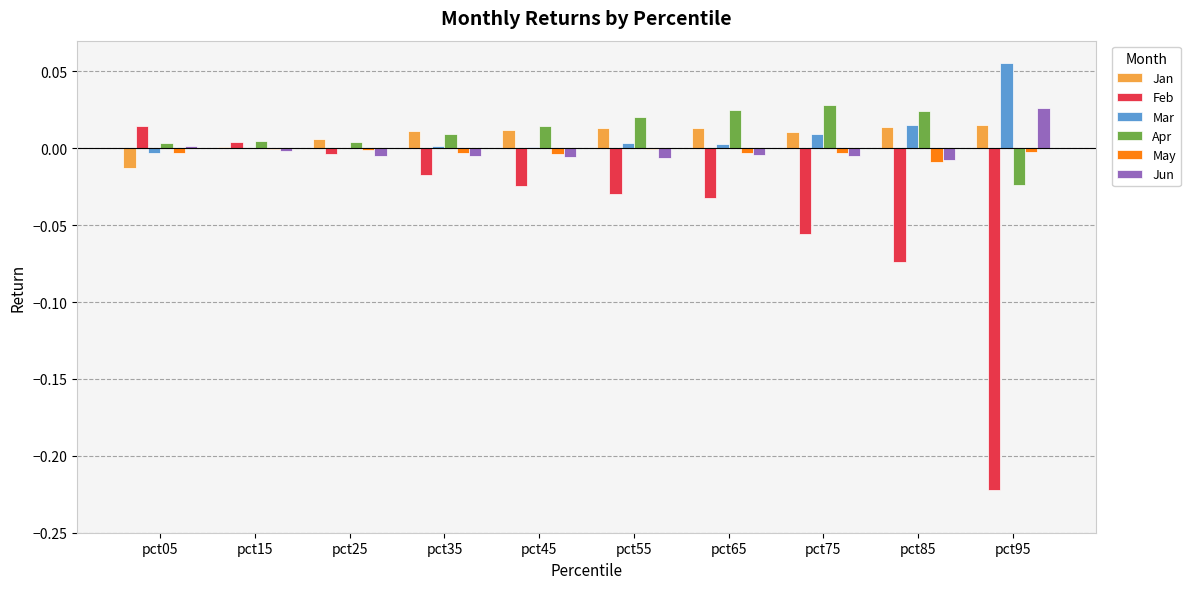

The Mar series shows 0.0 at pct35. True or false?

True